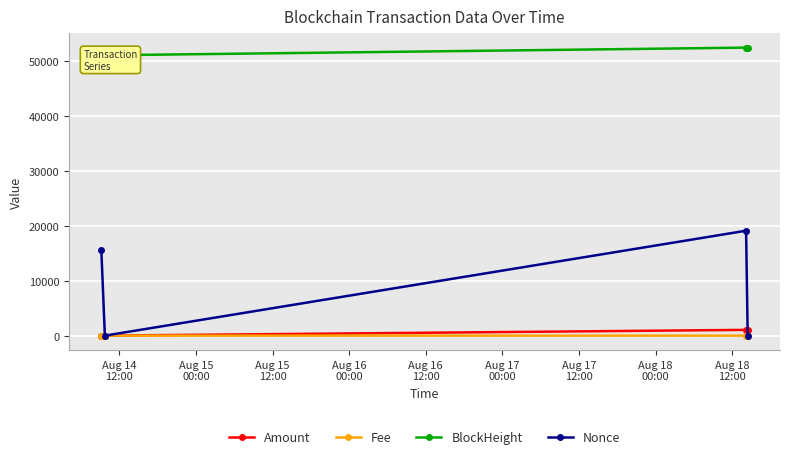

What is the maximum value for BlockHeight?

52498.0